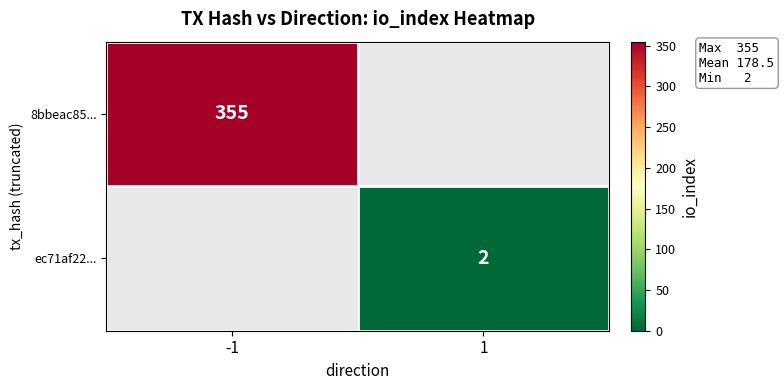

At how many categories does at least one series exceed 260?

1